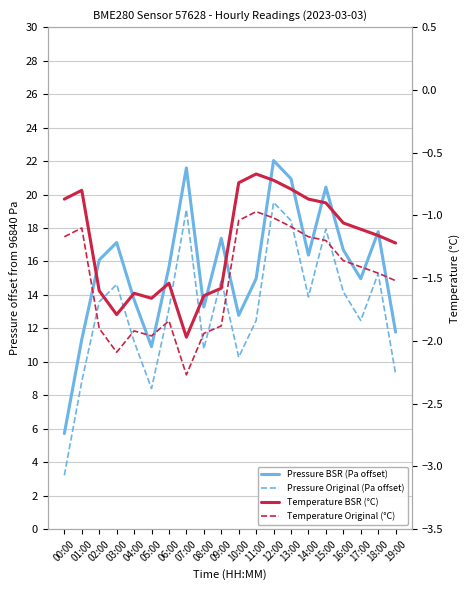

Is this an area chart (filled region under the line)?

No